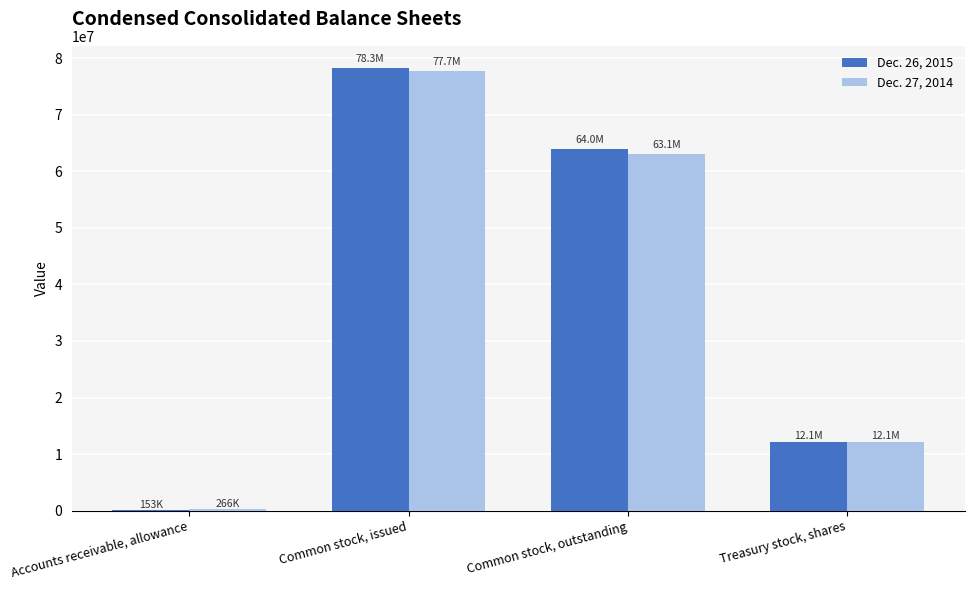

At which category is the sum across all series the highest?

Common stock, issued